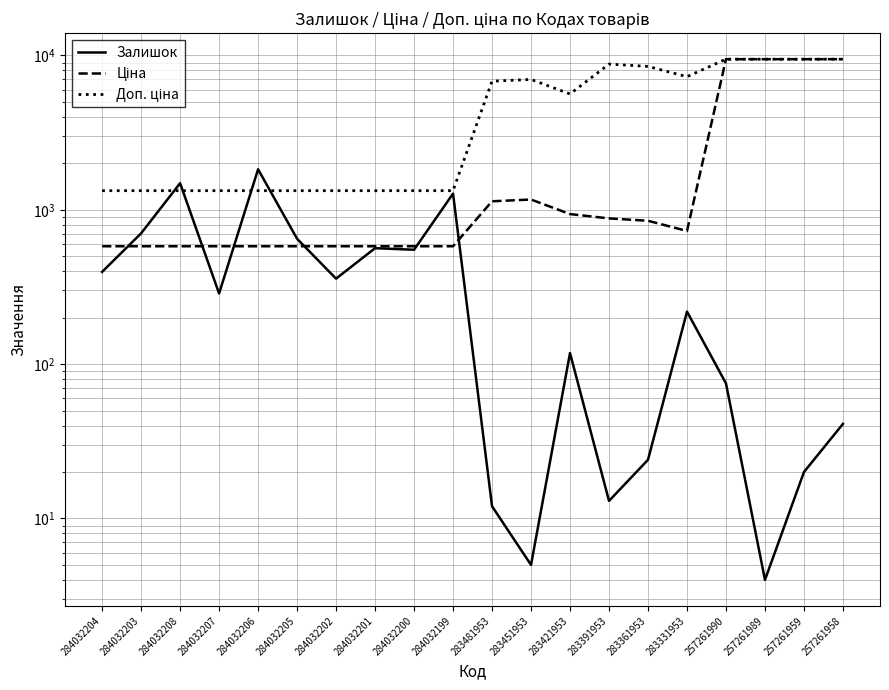

What is the approximate value of Залишок at 284032202?

358.0